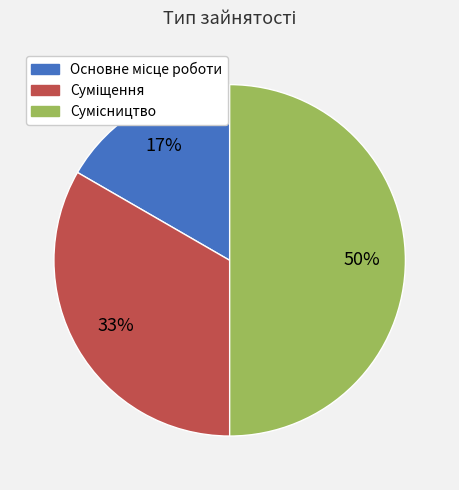

To the nearest percent, what is the average slice percentage?

33%